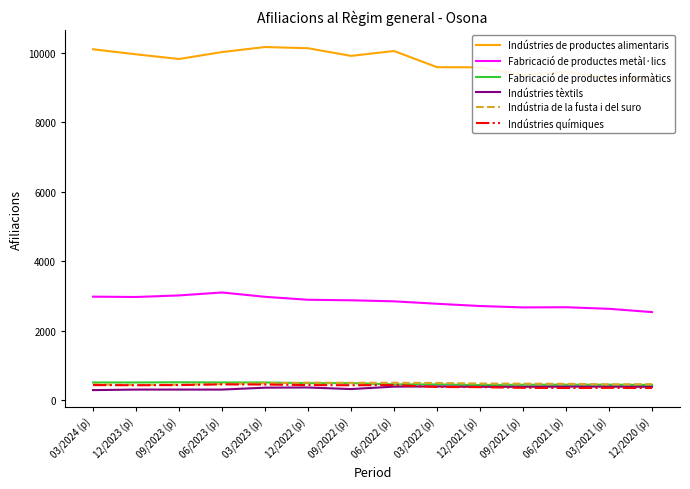

At 09/2023 (p), list the series in order from smallest to largest.

Indústries tèxtils, Indústries químiques, Indústria de la fusta i del suro, Fabricació de productes informàtics, Fabricació de productes metàl·lics, Indústries de productes alimentaris